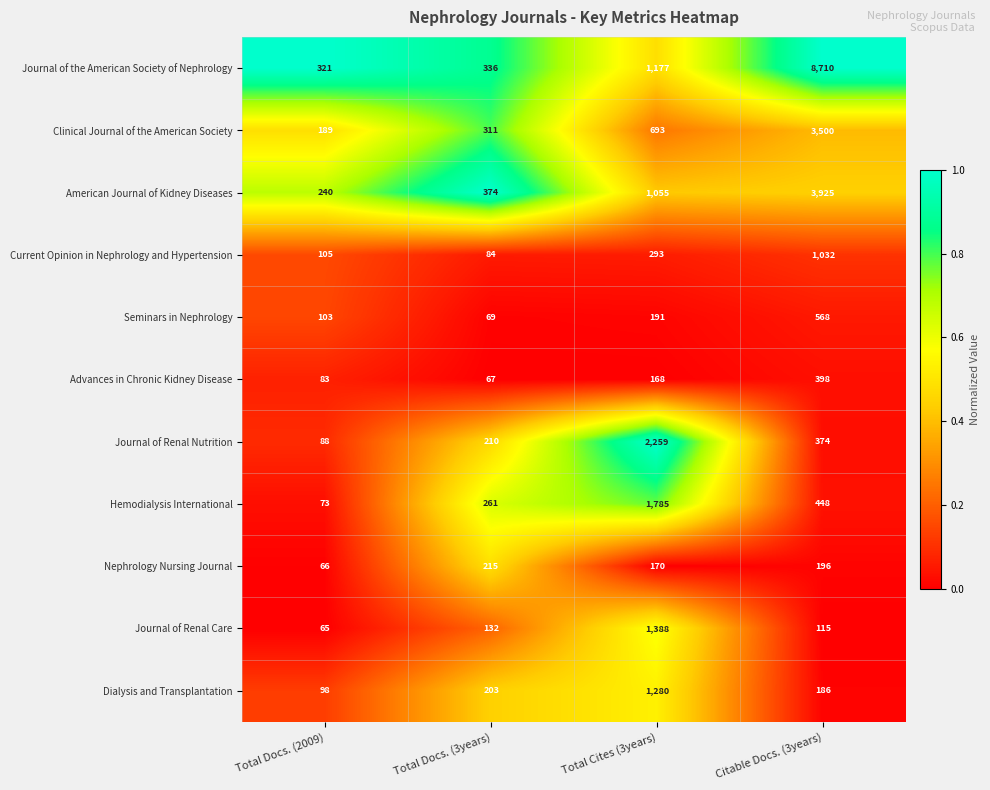

Where is Nephrology Nursing Journal nearest to the value 140?

Total Cites (3years)